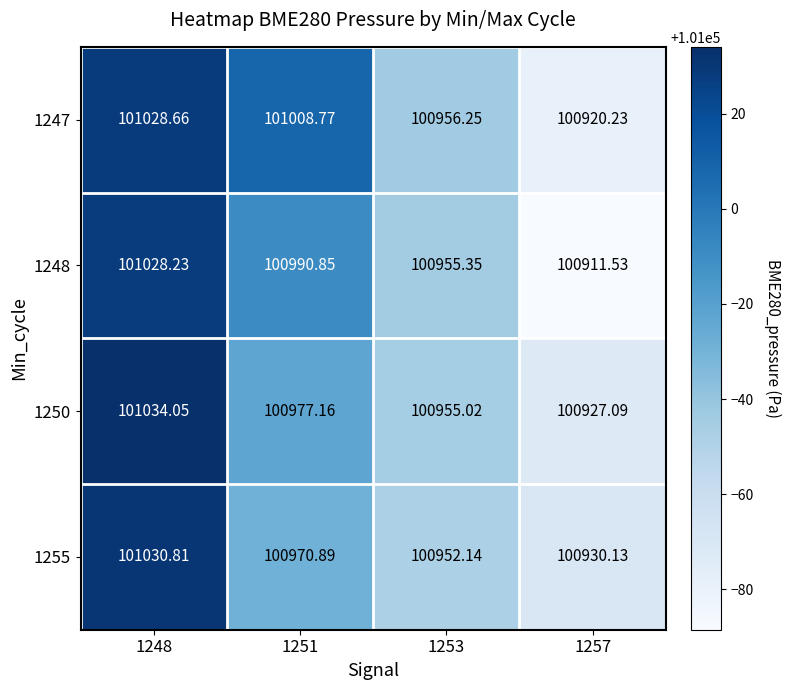

Is the value of 1255 at 1253 greater than the value of 1248 at 1253?

No